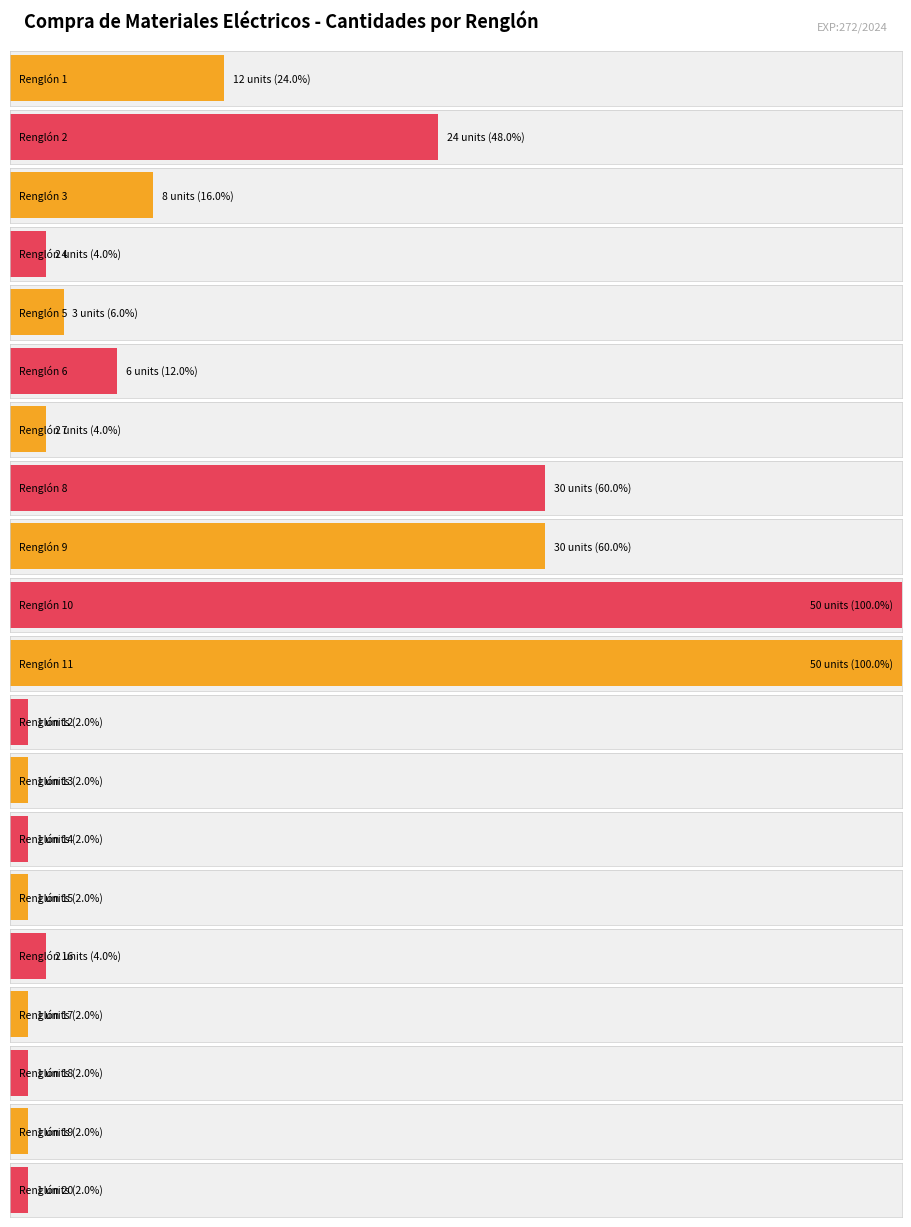

Which label corresponds to the largest value in the chart?

Renglón 10